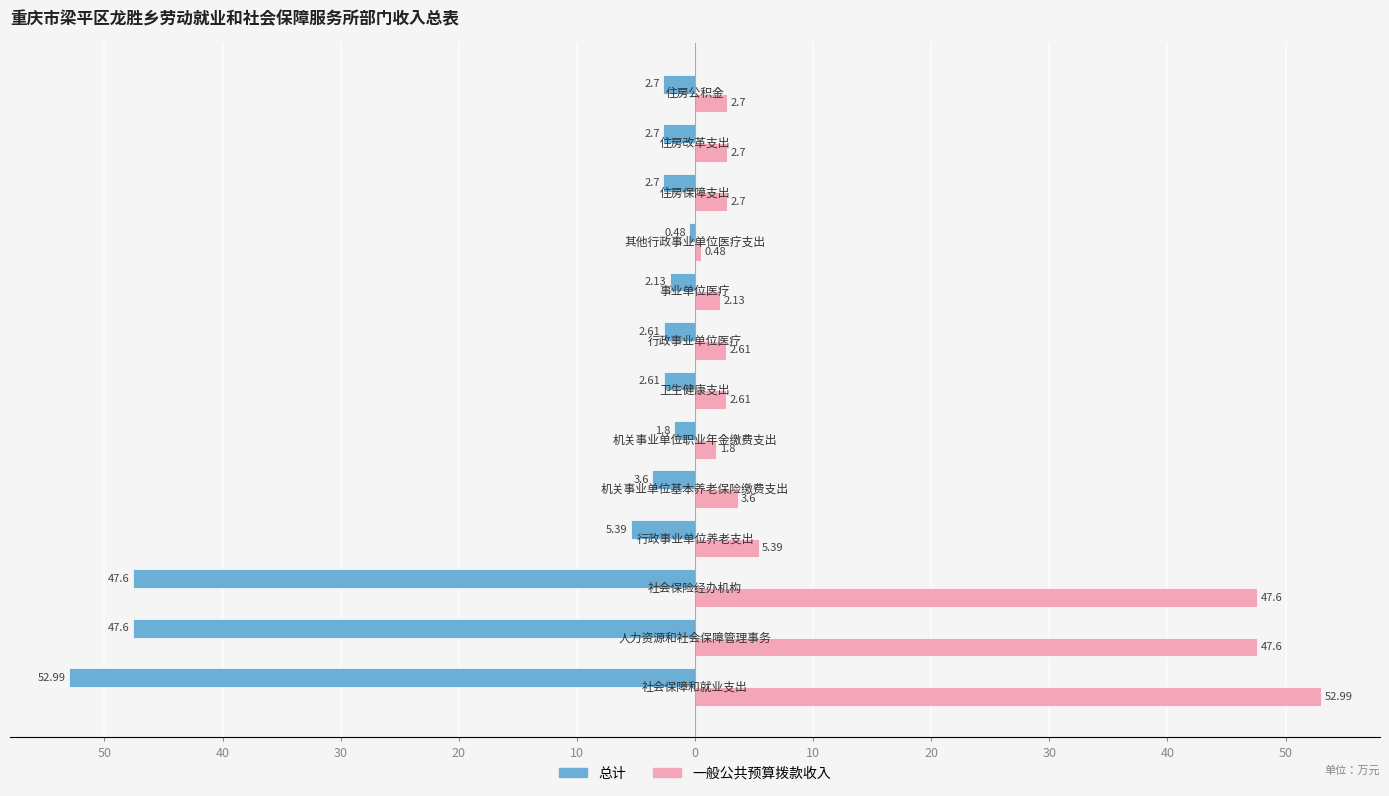

Which series has the widest spread of values?

总计